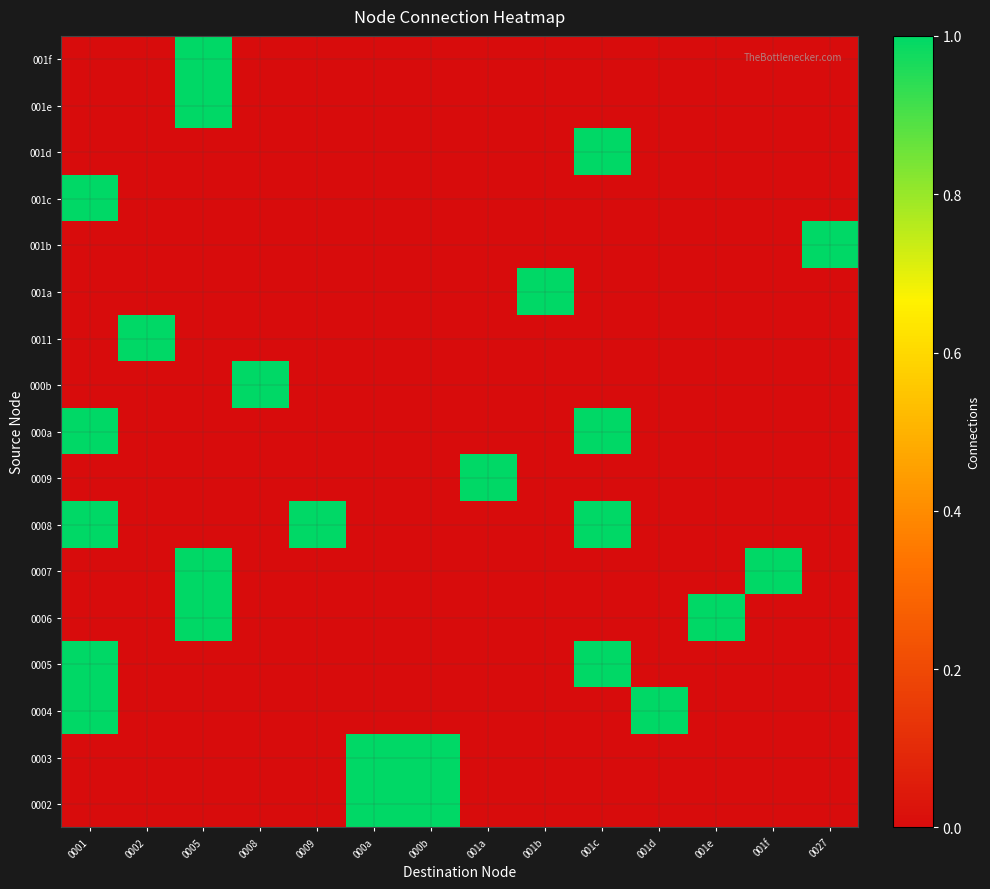

What is the total value across all series at 0027?

1